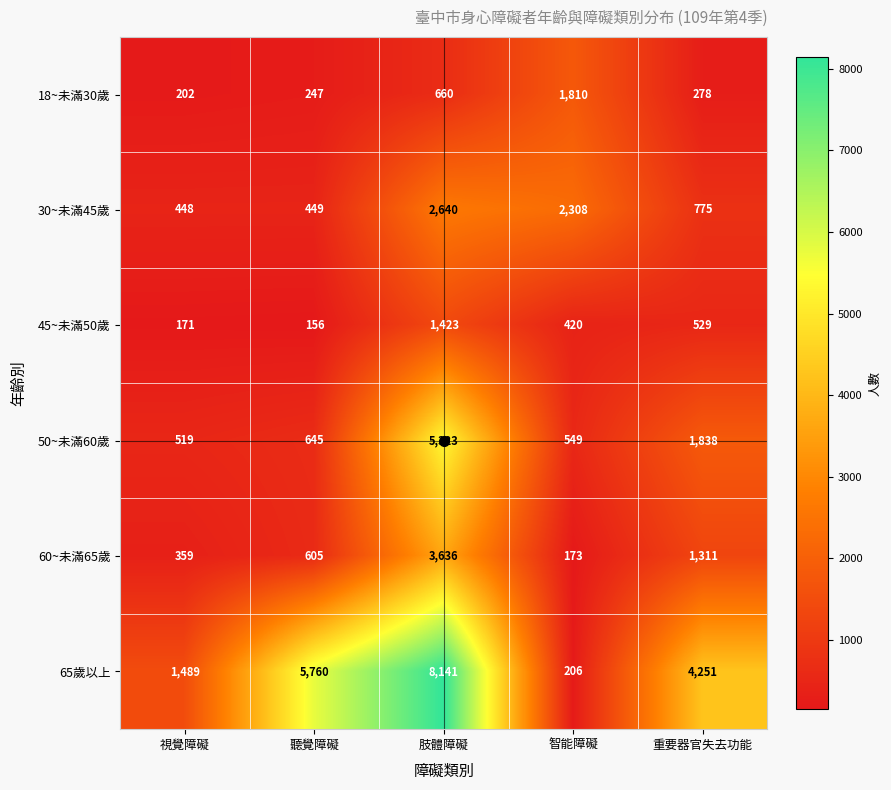

Rank the series by their maximum value, from lowest to highest.

45~未滿50歲, 18~未滿30歲, 30~未滿45歲, 60~未滿65歲, 50~未滿60歲, 65歲以上